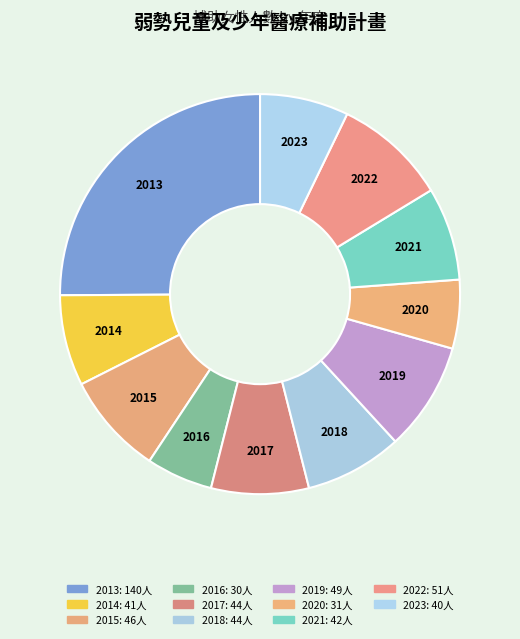

Count the number of slices in the pie.

11